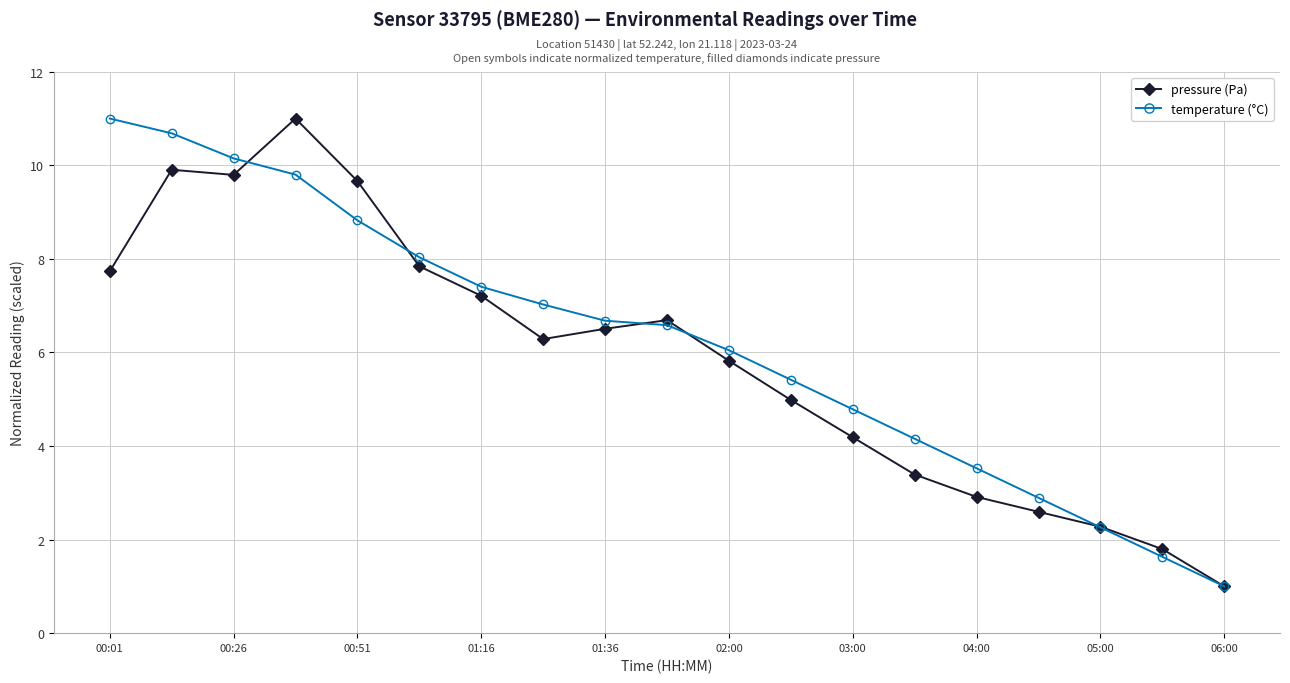

What is the maximum value for temperature (°C)?

11.0